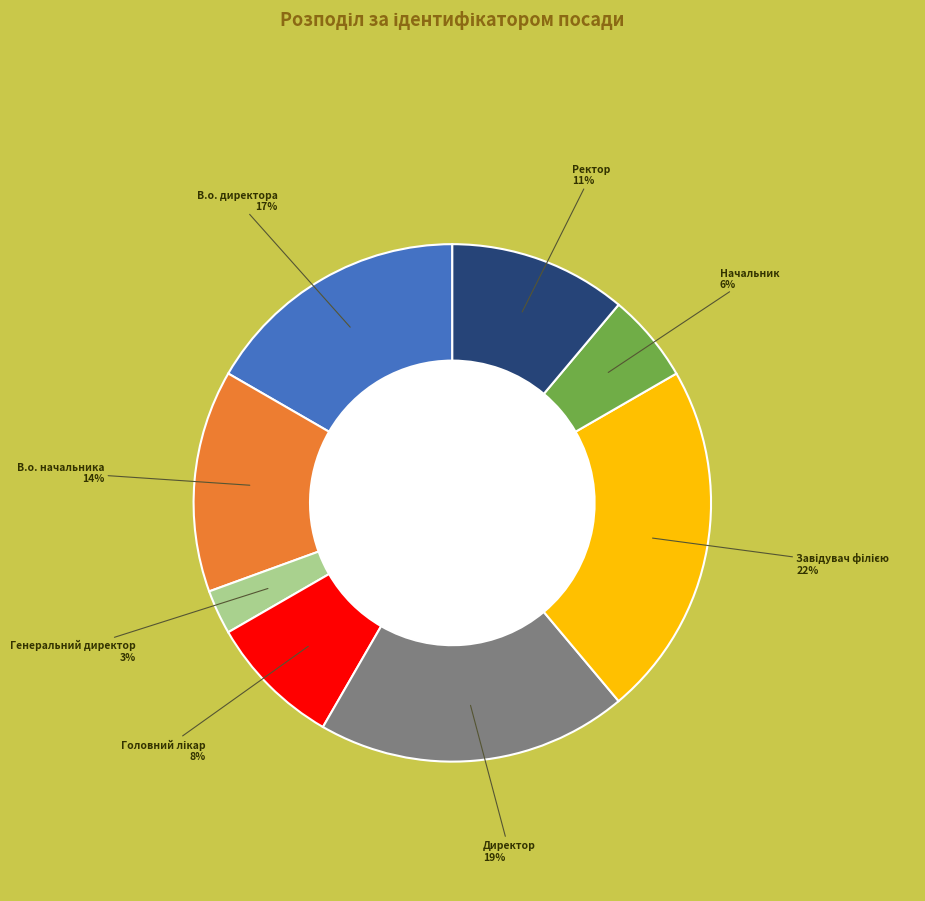

How many segments does this pie chart have?

8